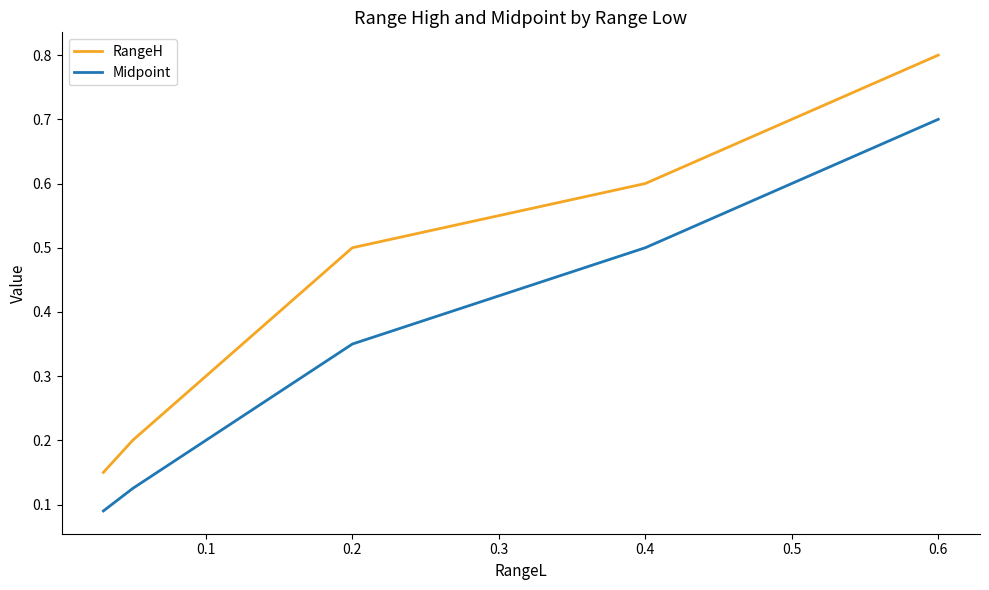

True or false: RangeH and Midpoint intersect in this chart.

False